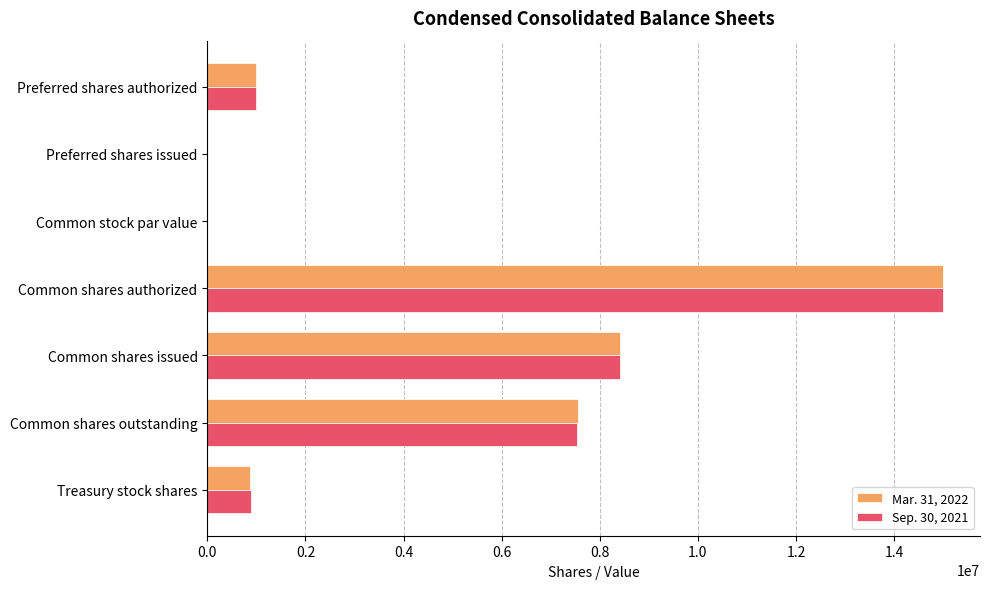

At which category is the sum across all series the highest?

Common shares authorized